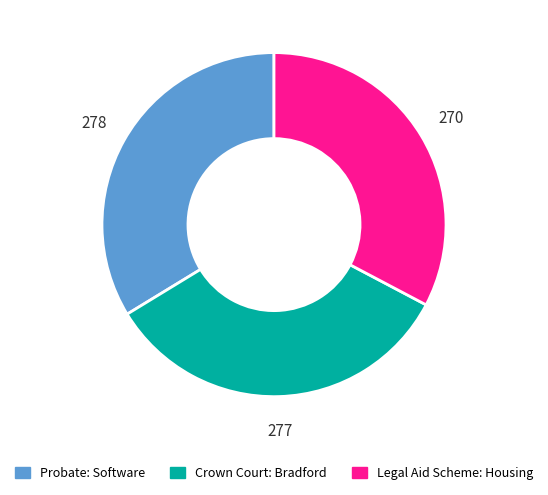

Combined, do Legal Aid Scheme: Housing and Crown Court: Bradford account for over 50%?

Yes